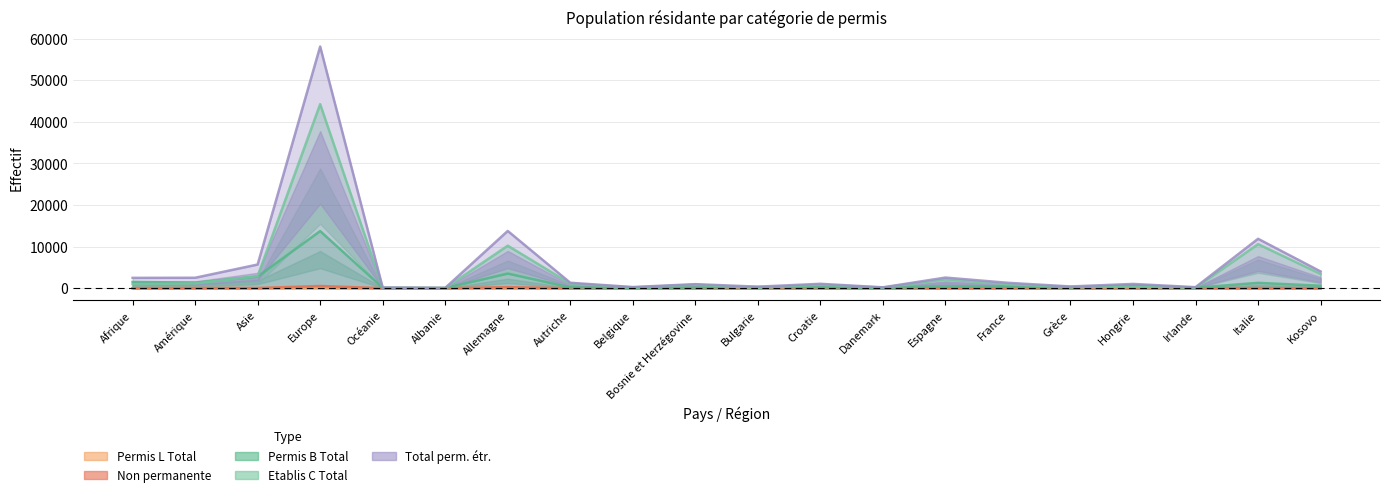

Rank the categories by Etablis C Total value from highest to lowest.

Europe, Italie, Allemagne, Kosovo, Asie, Espagne, Amérique, Autriche, Afrique, France, Croatie, Bosnie et Herzégovine, Hongrie, Grèce, Belgique, Danemark, Irlande, Bulgarie, Océanie, Albanie